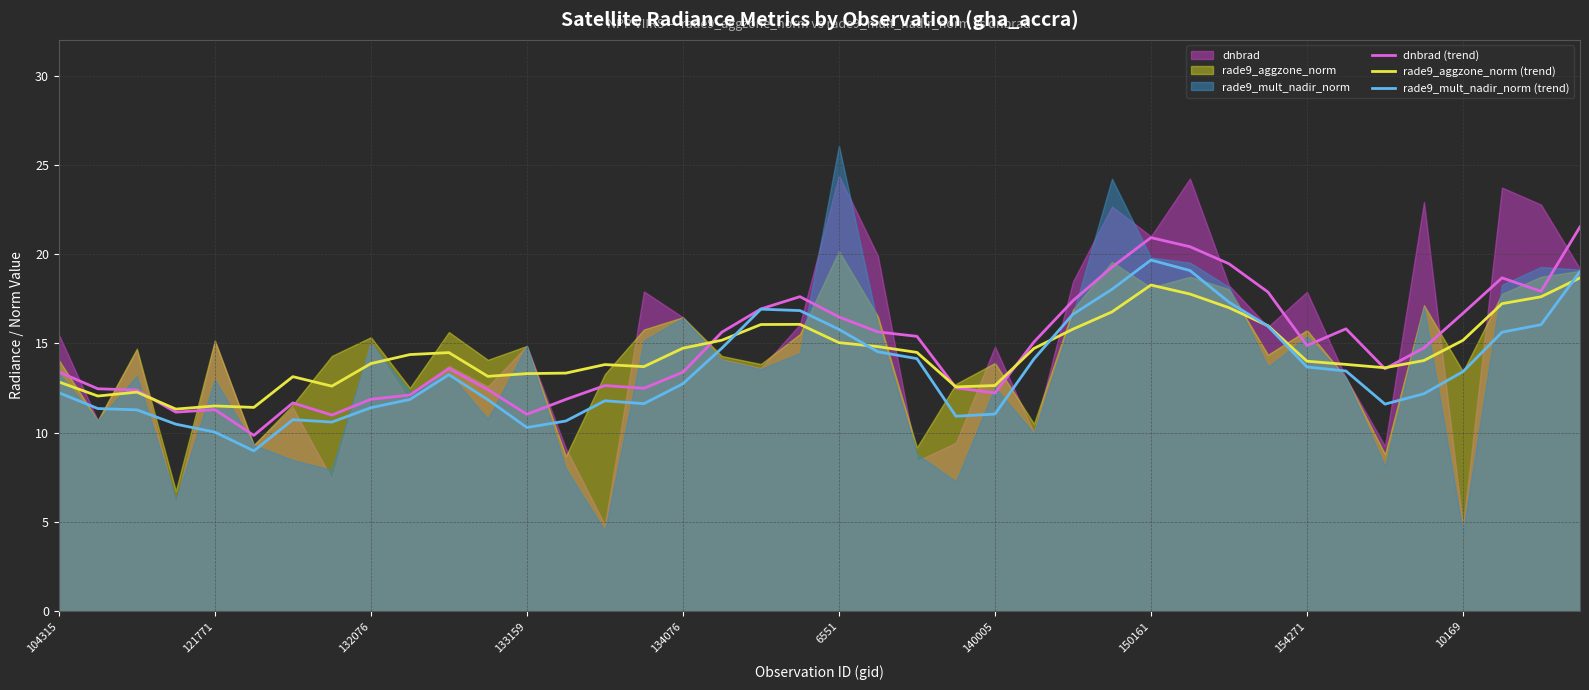

How many lines are shown in the chart?

3